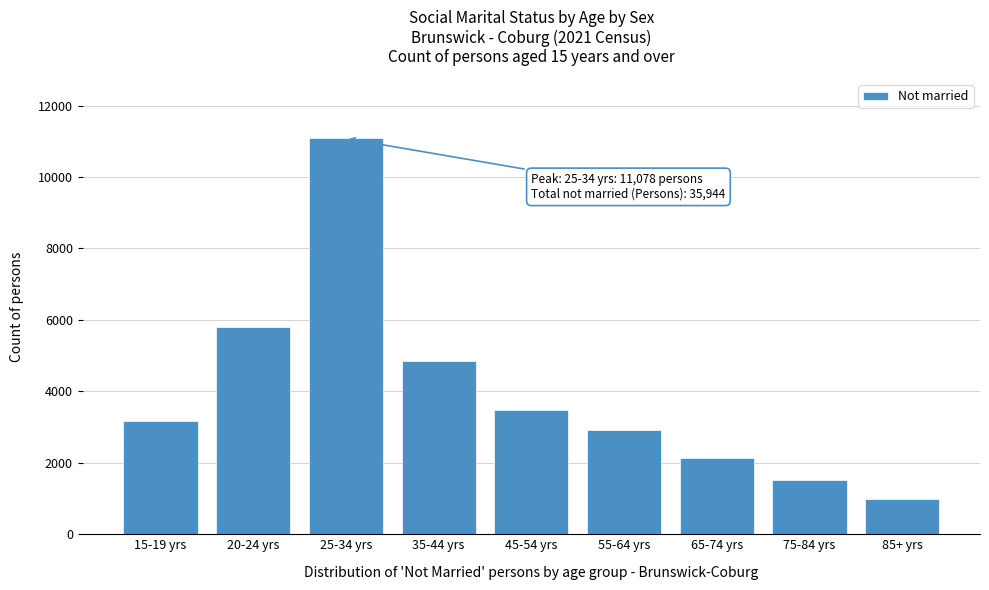

Reading right to left, what are all the values shown in this chart?

985	1513	2122	2931	3487	4850	11078	5798	3180